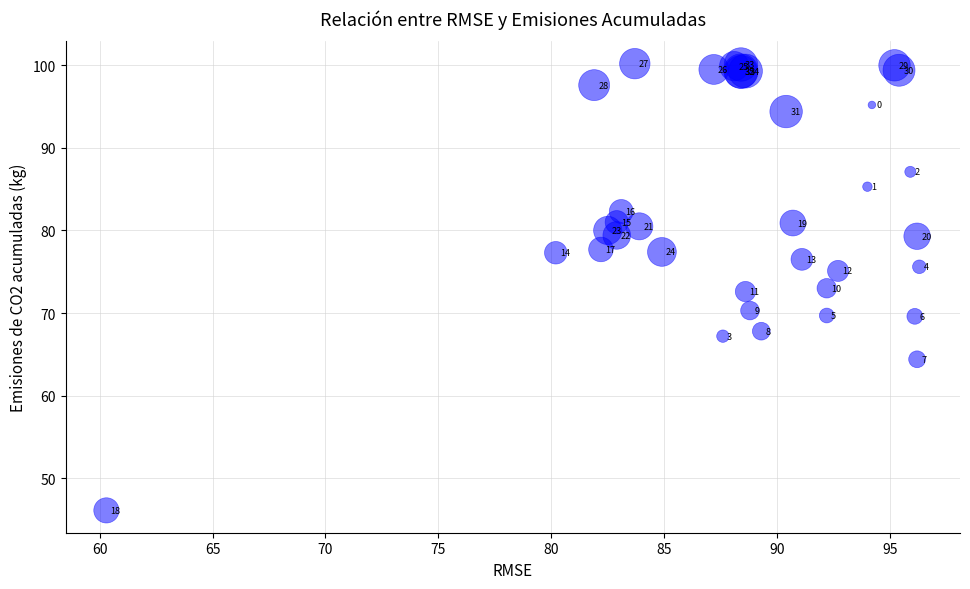

What Y value in the scatter plot is closest to 73?

73.0